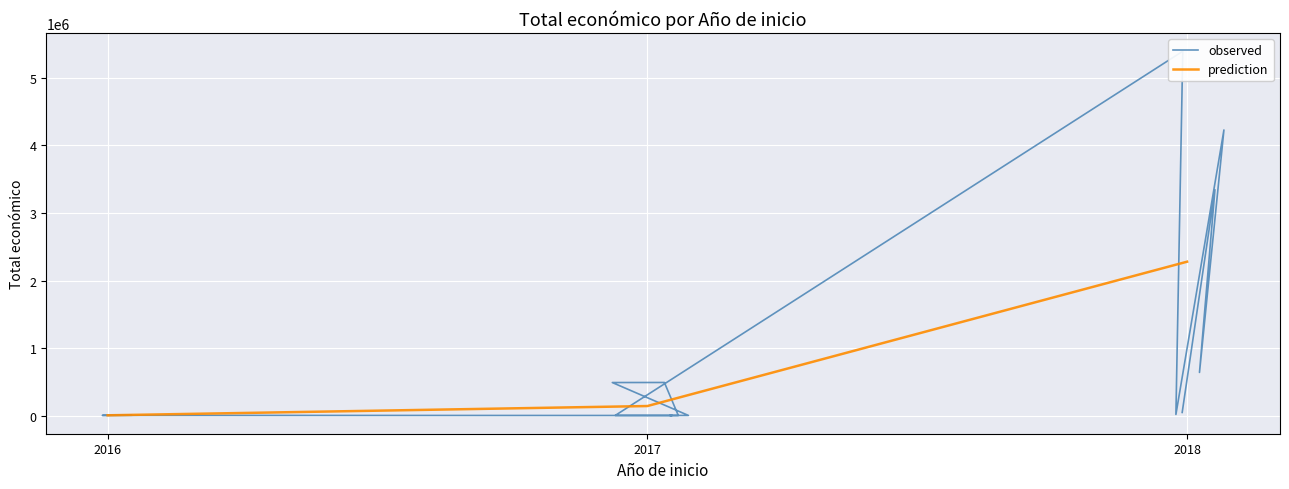

What is the difference between the values at 2018 and 2017?

636336